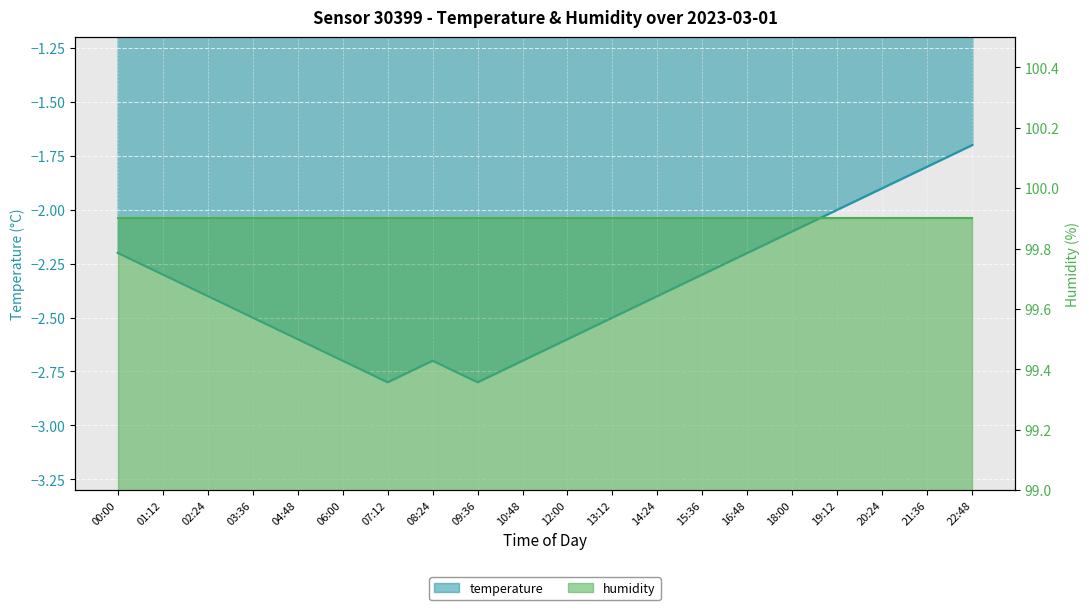

Is it true that the value at 09:36 is -2.8?

True